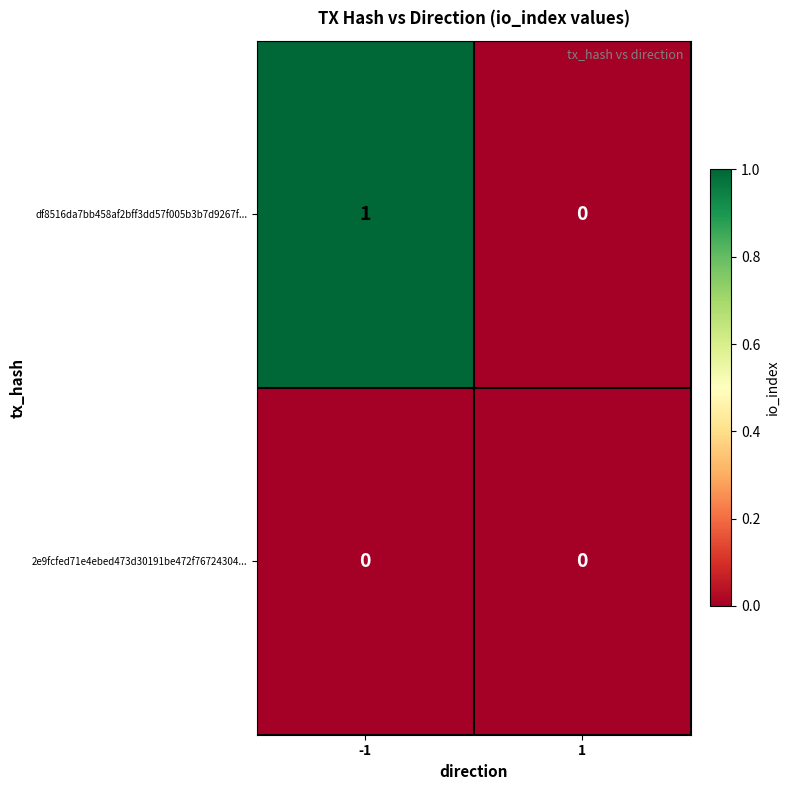

The 2e9fcfed71e4ebed473d30191be472f76724304... series shows 0 at 1. True or false?

True